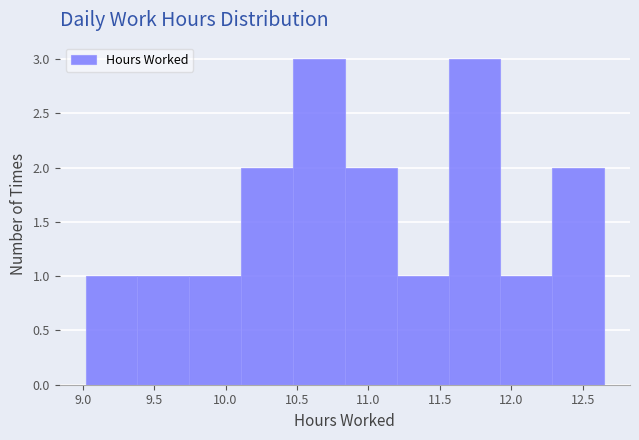

Reading left to right, list every bar in this chart as the range it spans on the x-axis followed by its height. Neither the bar edges nor the heights are printed on the chart, so give them approximately, as read against the axes.

9.00 to 9.40: 1
9.40 to 9.75: 1
9.75 to 10.10: 1
10.10 to 10.45: 2
10.45 to 10.85: 3
10.85 to 11.20: 2
11.20 to 11.55: 1
11.55 to 11.90: 3
11.90 to 12.30: 1
12.30 to 12.65: 2